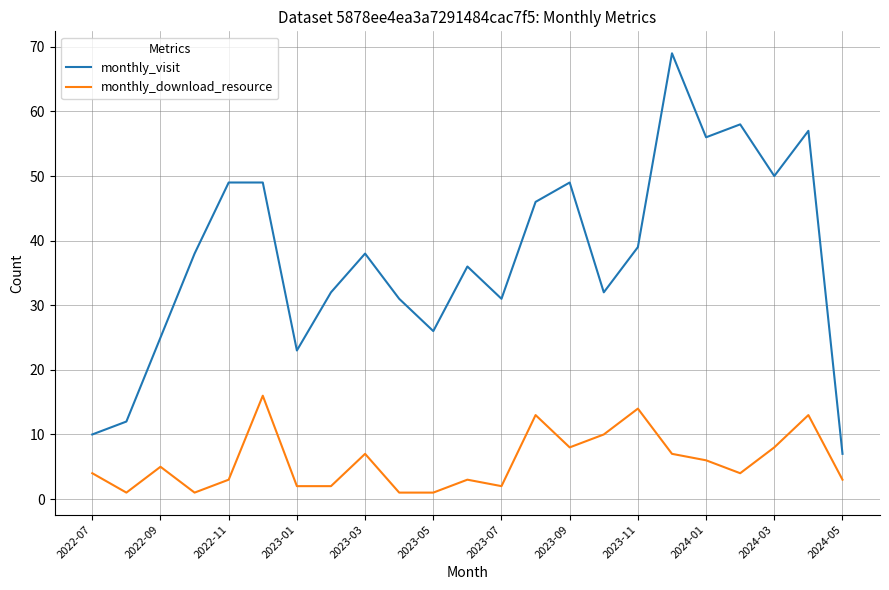

What is the sum of all monthly_visit values?

863